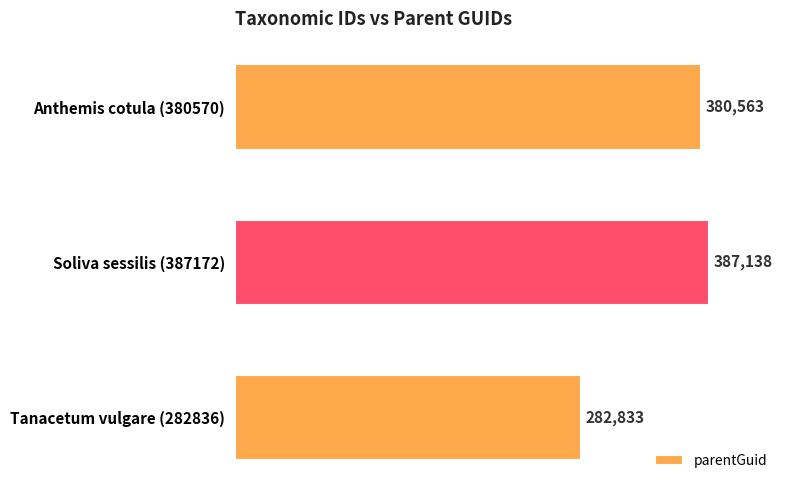

List the labels in order of value, largest first.

Soliva sessilis (387172), Anthemis cotula (380570), Tanacetum vulgare (282836)